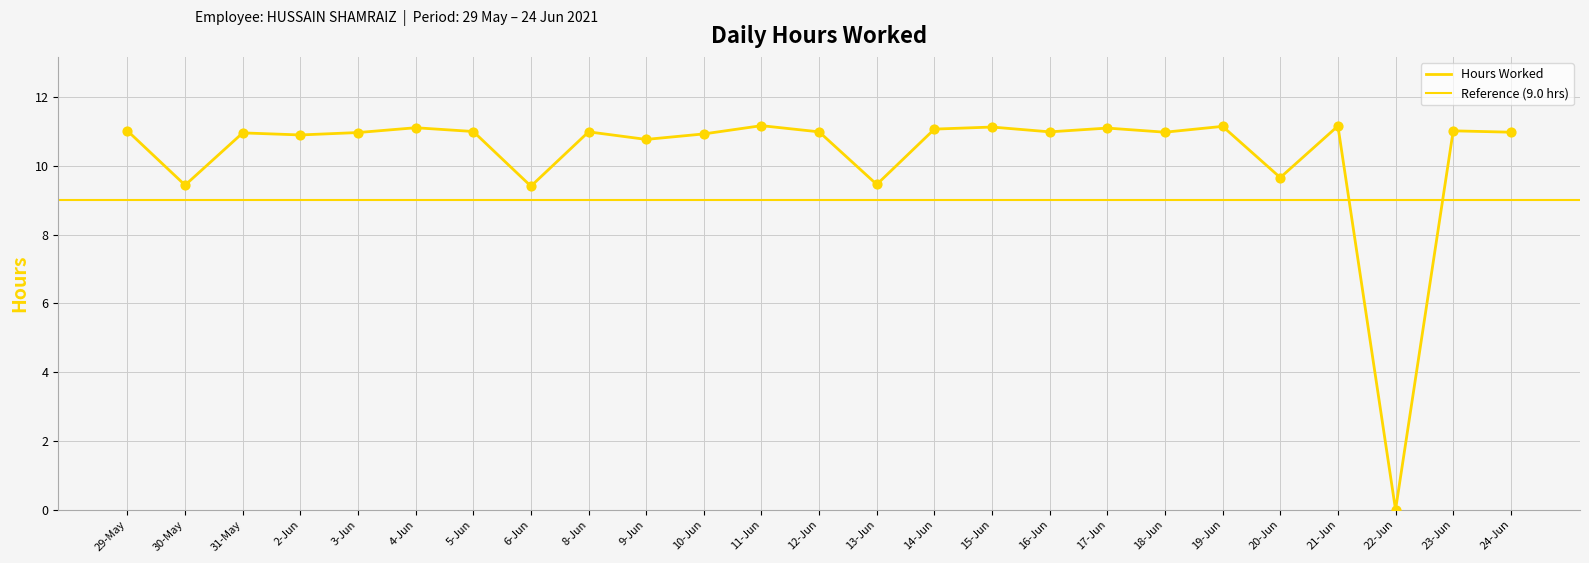

Which has a higher value, 30-May or 10-Jun?

10-Jun